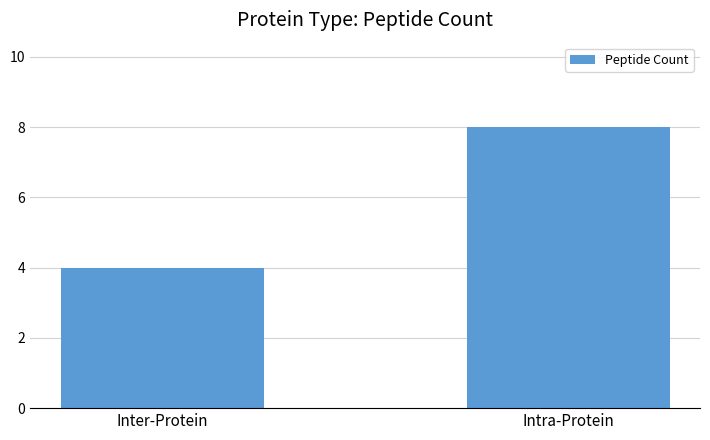

Which category has the lowest value across all series?

Inter-Protein